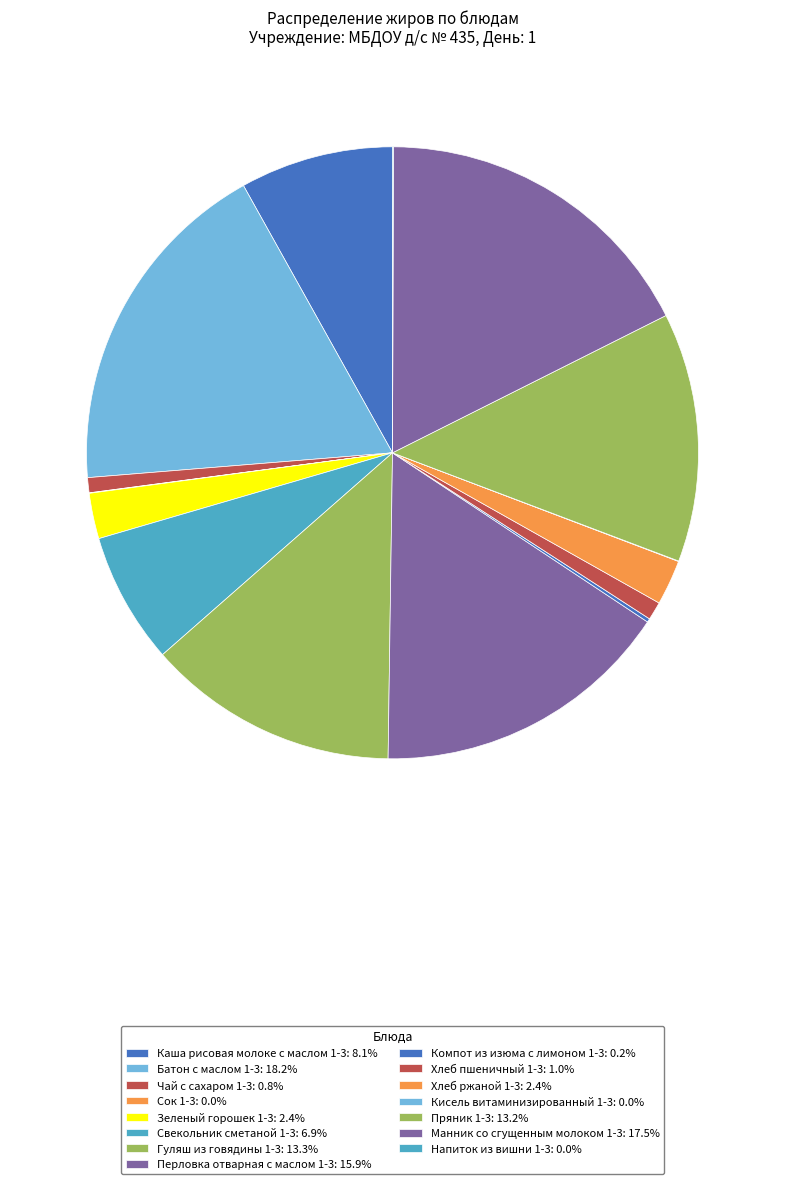

What portion of the pie excludes Напиток из вишни 1-3?

100.0%